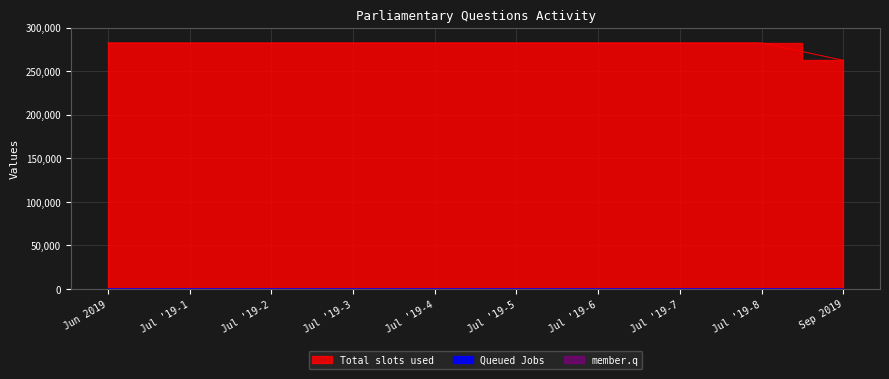

True or false: Queued Jobs and Total slots used intersect in this chart.

False